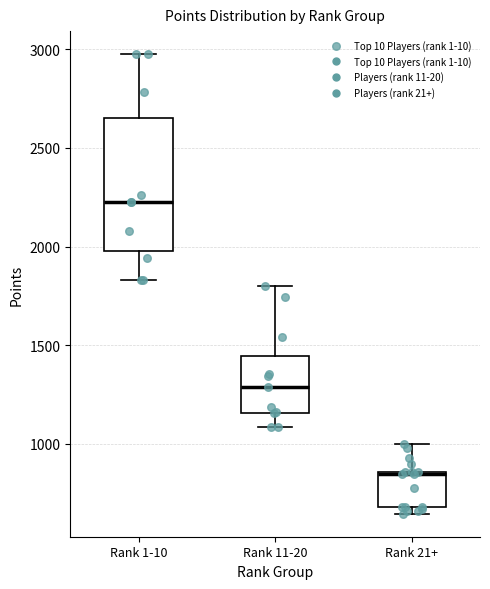

Reading left to right, read every box against the y-axis: the position of its median line, the range the box covers, and the ends of its whiskers. The values are not printed on the chart, so give them approximately, as read against the axis.

Rank 1-10: median 2200, box 2000 to 2650, whiskers 1850 to 3000
Rank 11-20: median 1300, box 1150 to 1450, whiskers 1100 to 1800
Rank 21+: median 850, box 700 to 850, whiskers 650 to 1000